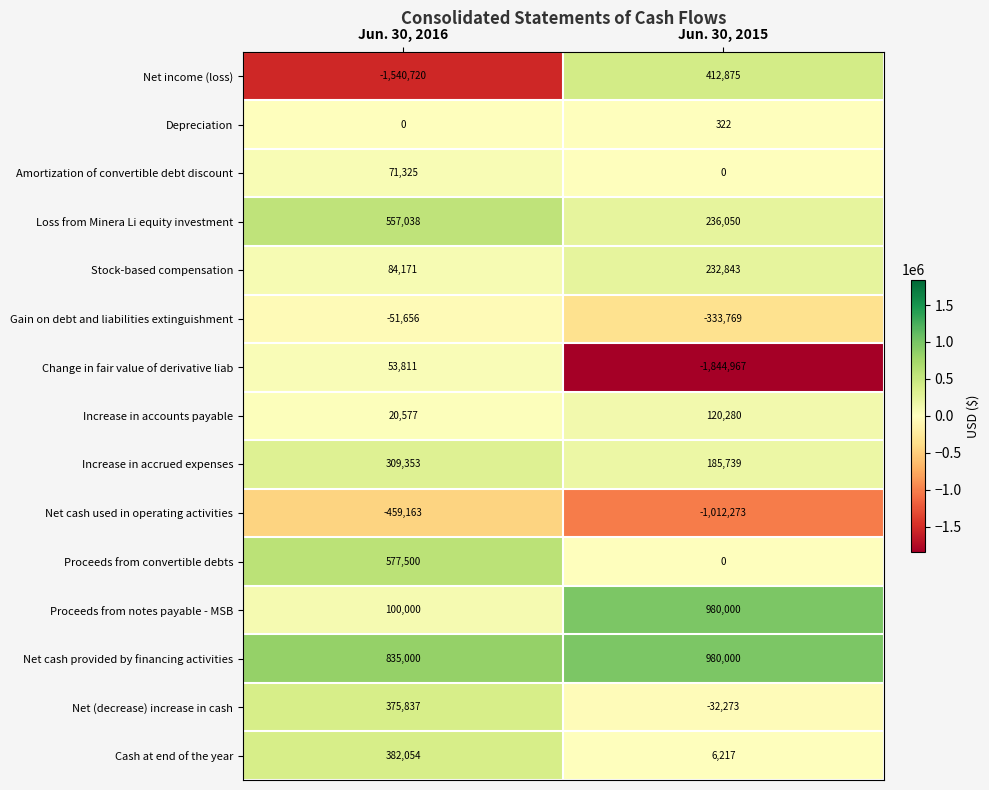

Which label corresponds to the smallest value in the chart?

Jun. 30, 2015